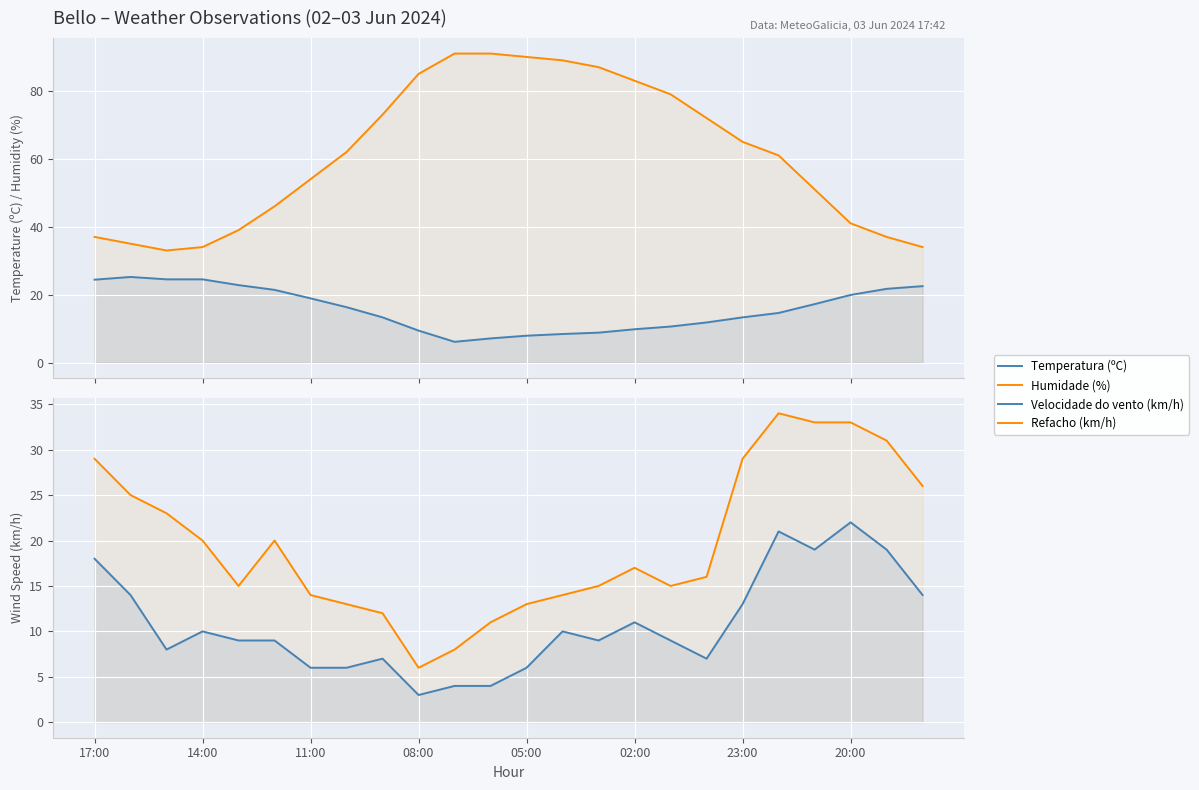

True or false: Refacho (km/h) has more than 0 interior local peaks.

True